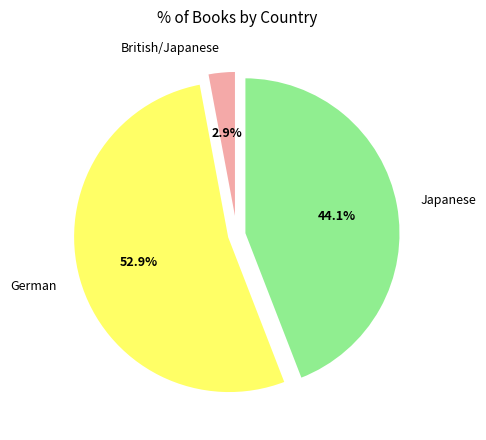

True or false: British/Japanese accounts for 3% of the total.

True